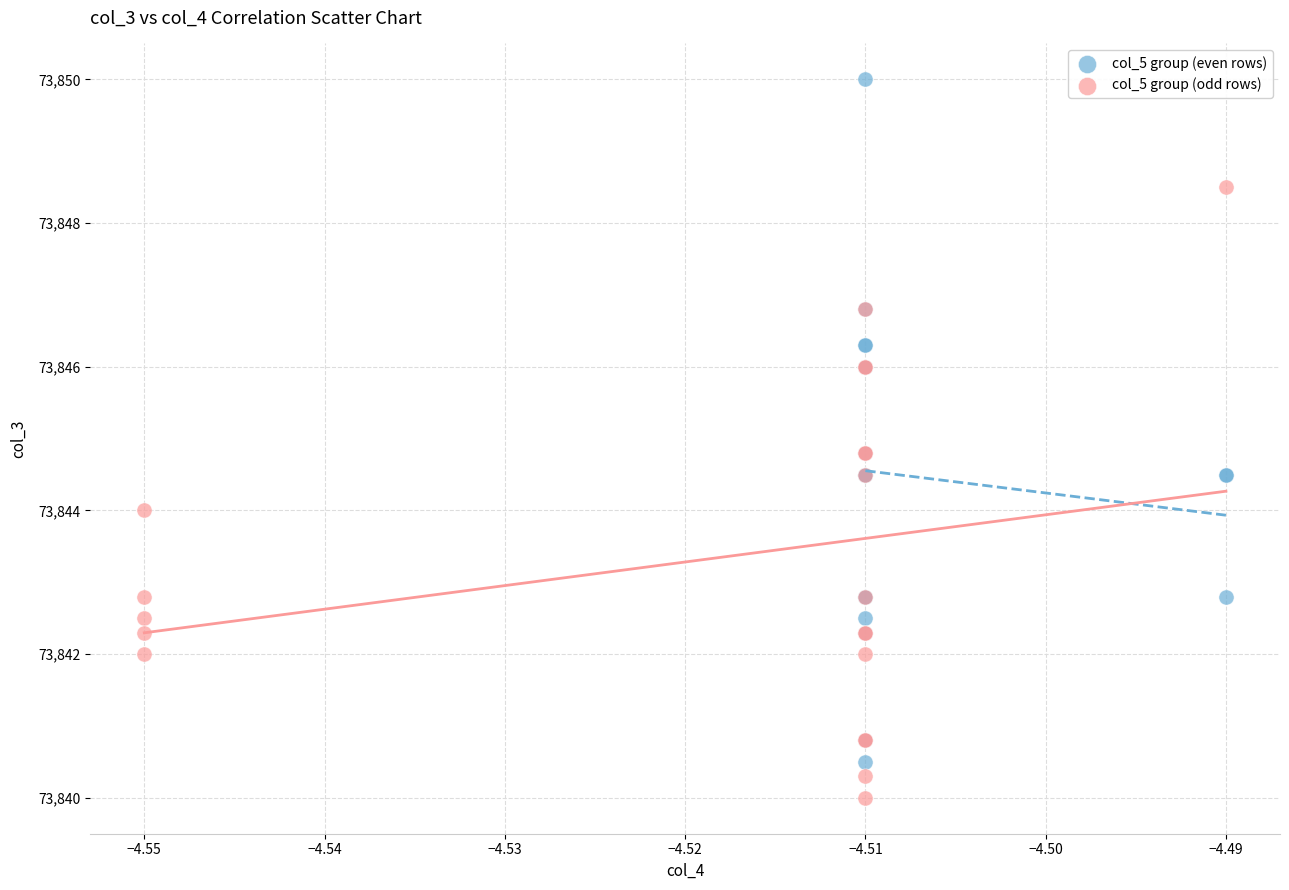

Which series reaches the minimum Y coordinate?

col_5 group (odd rows)